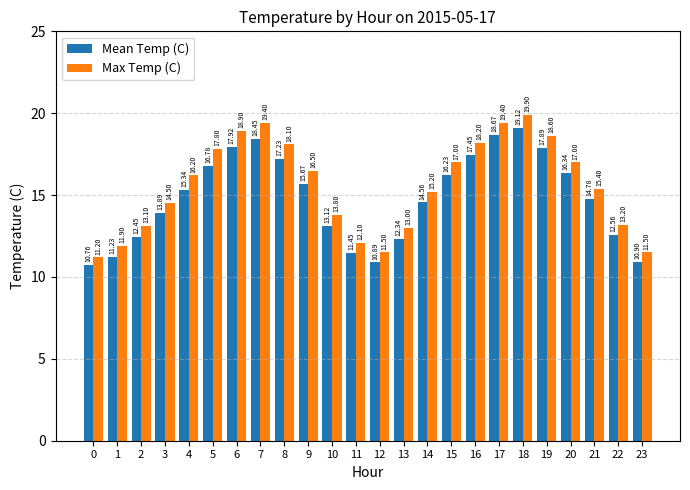

True or false: Max Temp (C) has a value of 13.1 at 2.

True